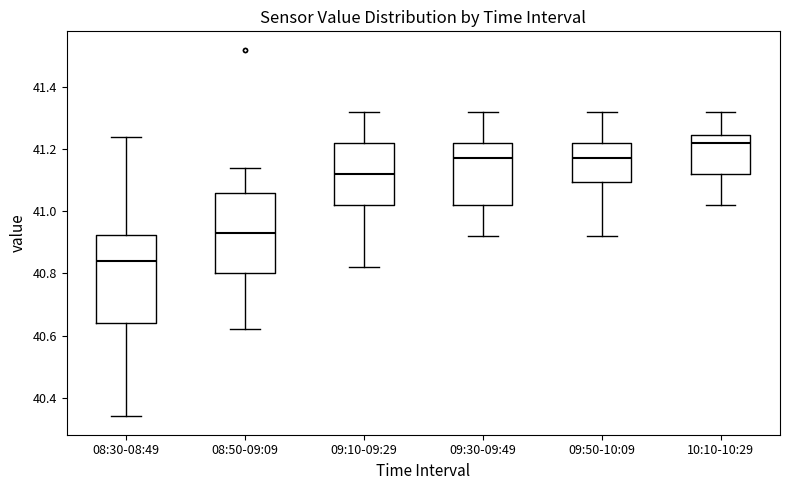

Reading left to right, transcribe this box plot: for each box, give where its median line is, the range the box spans, and where its two whiskers end, as read against the y-axis. The values are not printed on the chart, so give them approximately, as read against the axis.

08:30-08:49: median 40.84, box 40.64 to 40.92, whiskers 40.34 to 41.24
08:50-09:09: median 40.94, box 40.80 to 41.06, whiskers 40.62 to 41.14
09:10-09:29: median 41.12, box 41.02 to 41.22, whiskers 40.82 to 41.32
09:30-09:49: median 41.18, box 41.02 to 41.22, whiskers 40.92 to 41.32
09:50-10:09: median 41.18, box 41.10 to 41.22, whiskers 40.92 to 41.32
10:10-10:29: median 41.22, box 41.12 to 41.24, whiskers 41.02 to 41.32